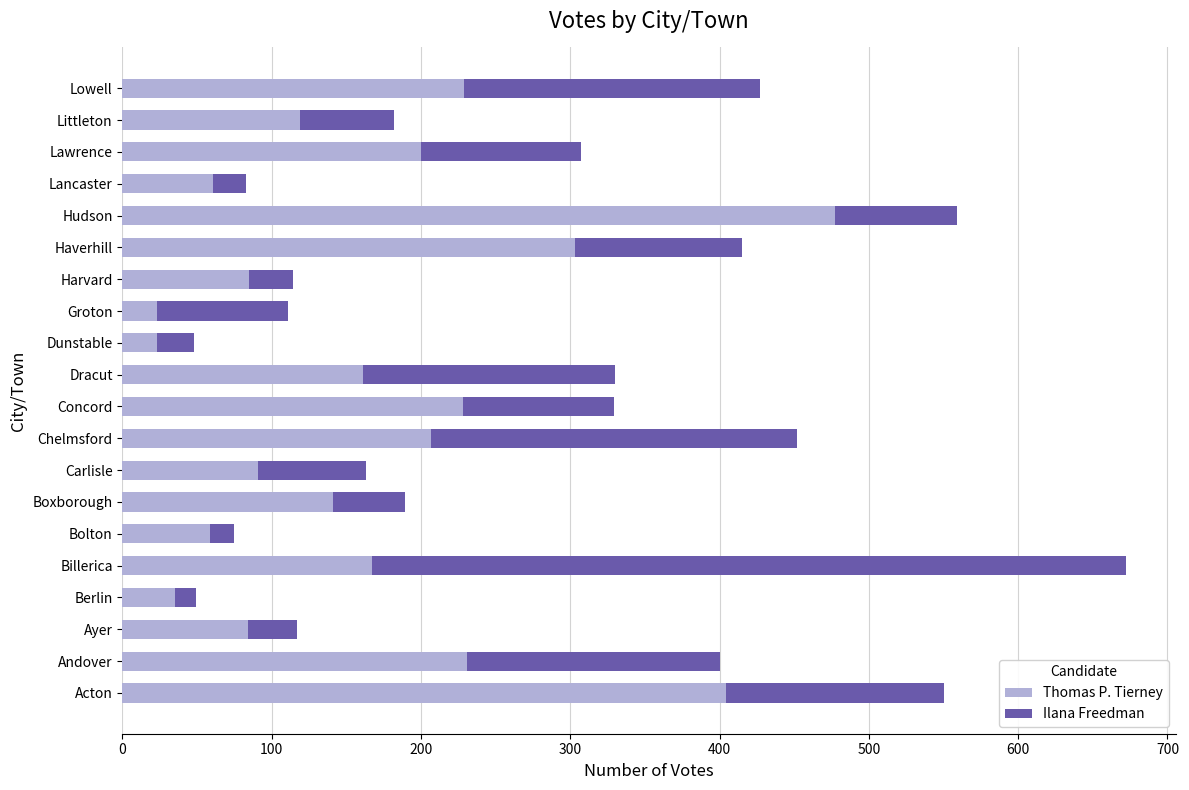

At which label does Thomas P. Tierney reach its peak?

Hudson